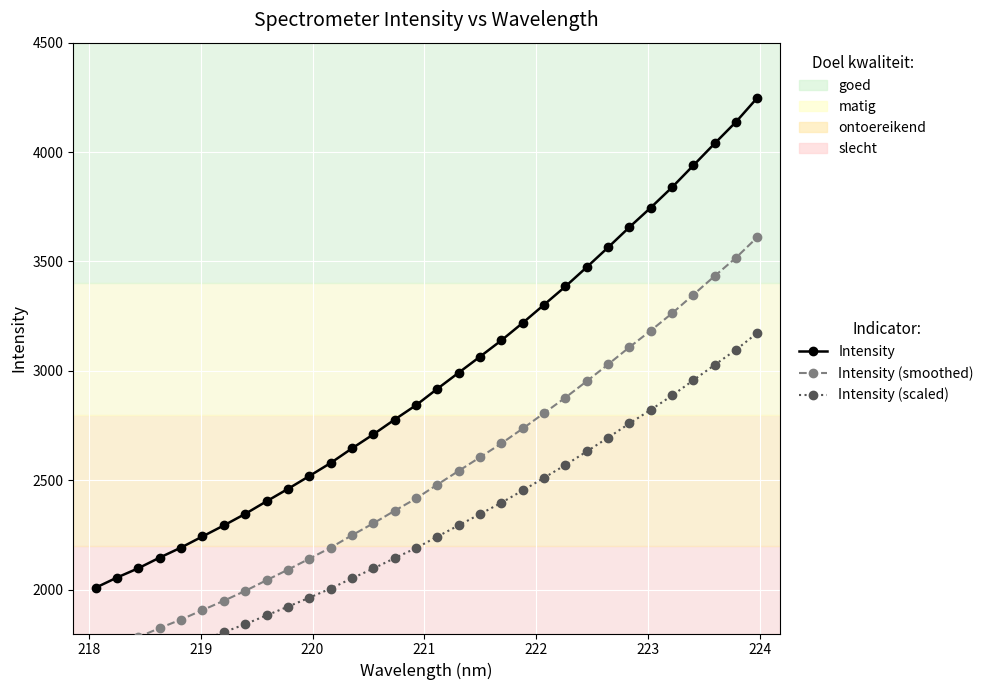

What is the maximum value for Intensity (smoothed)?

3611.5